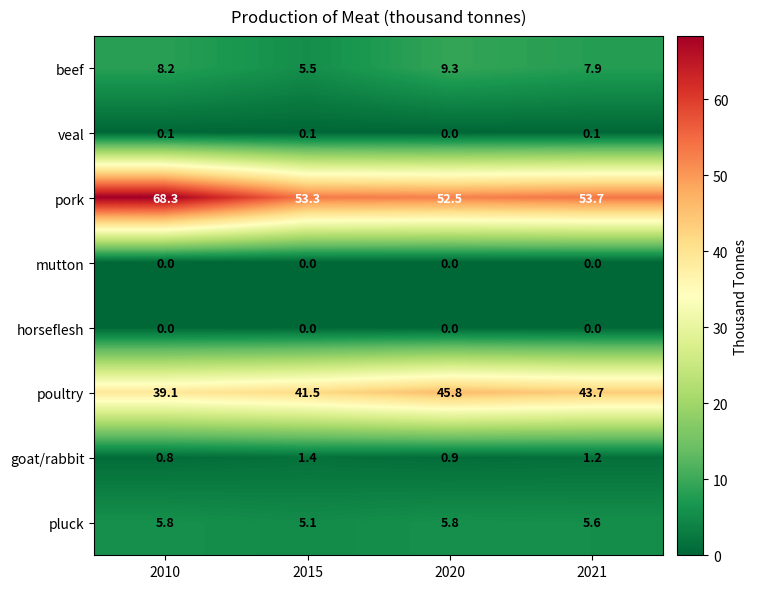

What is the total value across all series at 2021?

112.2